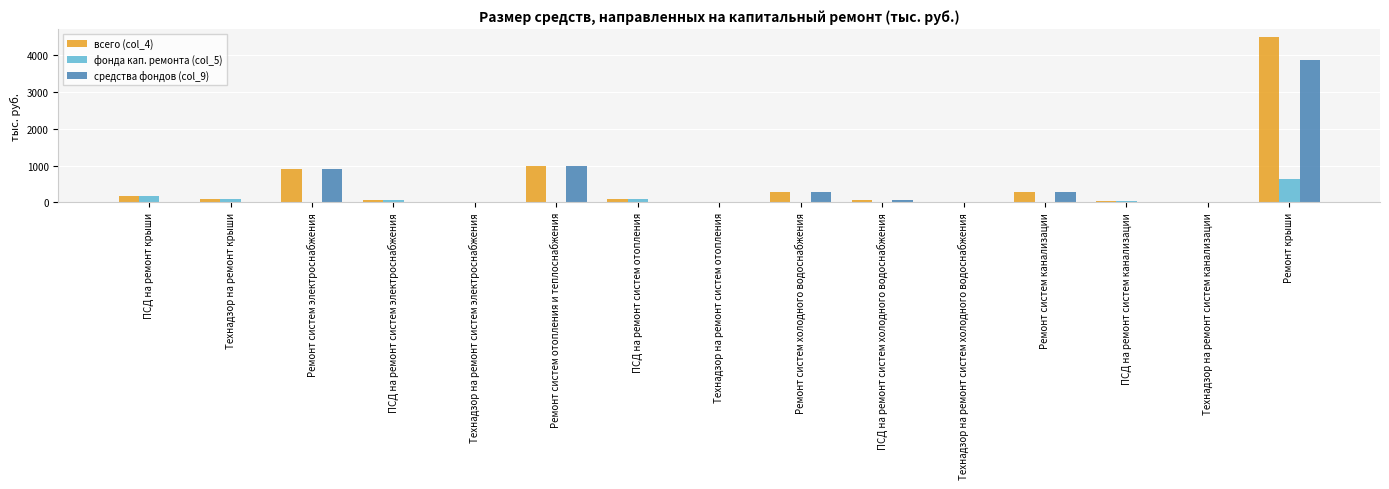

What is the difference between the всего (col_4) values at Ремонт систем электроснабжения and Технадзор на ремонт систем электроснабжения?

886.7